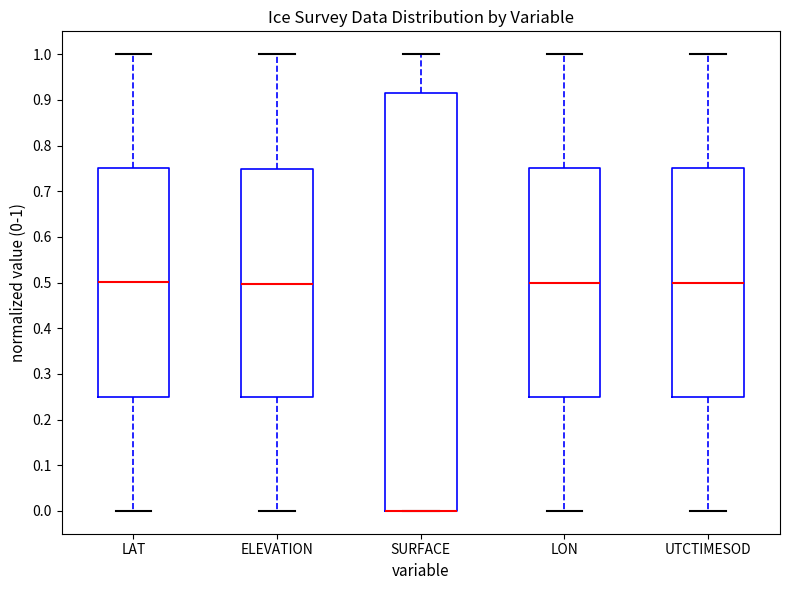

Reading left to right, read every box against the y-axis: the position of its median line, the range the box covers, and the ends of its whiskers. The values are not printed on the chart, so give them approximately, as read against the axis.

LAT: median 0.50, box 0.25 to 0.75, whiskers 0.00 to 1.00
ELEVATION: median 0.50, box 0.25 to 0.75, whiskers 0.00 to 1.00
SURFACE: median 0.00 (drawn on the box's lower edge), box 0.00 to 0.91, whiskers 0.00 to 1.00
LON: median 0.50, box 0.25 to 0.75, whiskers 0.00 to 1.00
UTCTIMESOD: median 0.50, box 0.25 to 0.75, whiskers 0.00 to 1.00